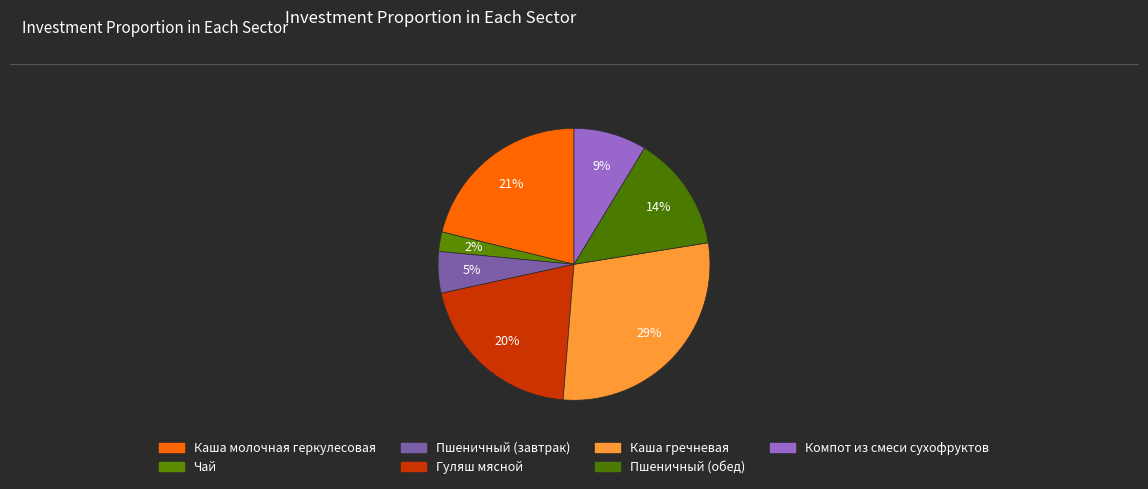

What is the change in value from Гуляш мясной to Каша гречневая?

+92.5